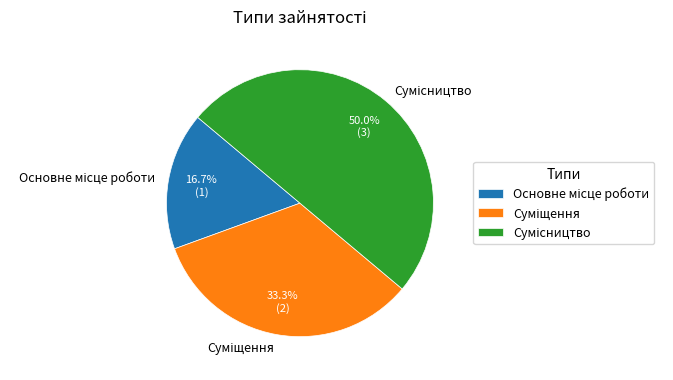

To the nearest percent, what is the difference between the largest and smallest slice percentages?

33%